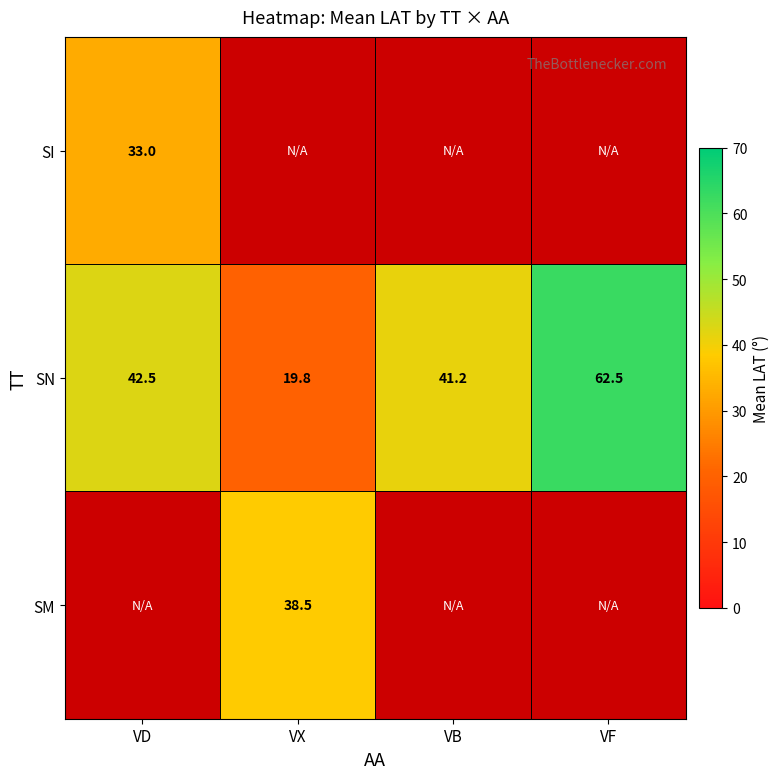

At which label does SN reach its minimum?

VX